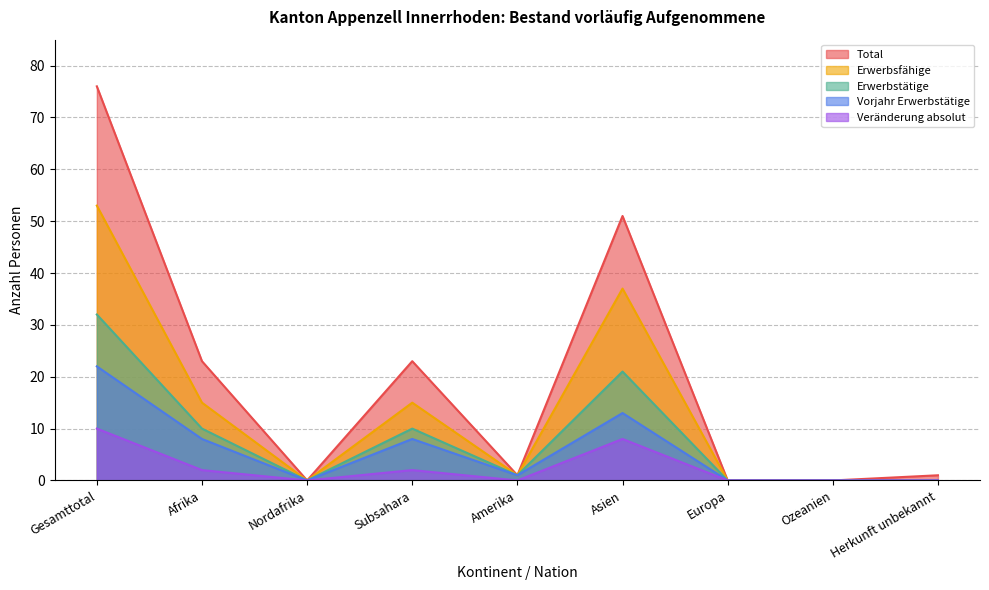

Between Asien and Europa, which is larger?

Asien